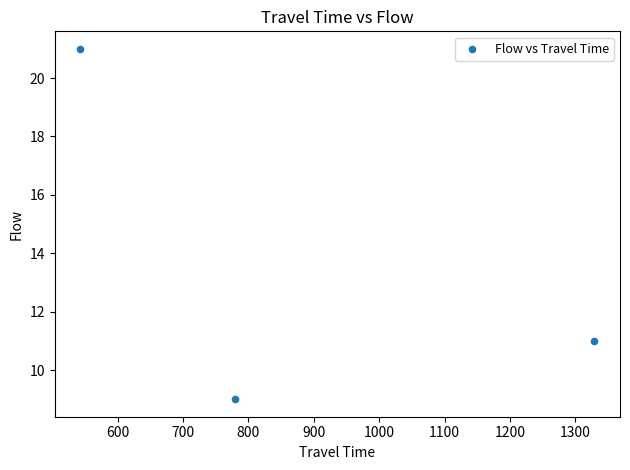

What is the range of X values (max minus min)?

786